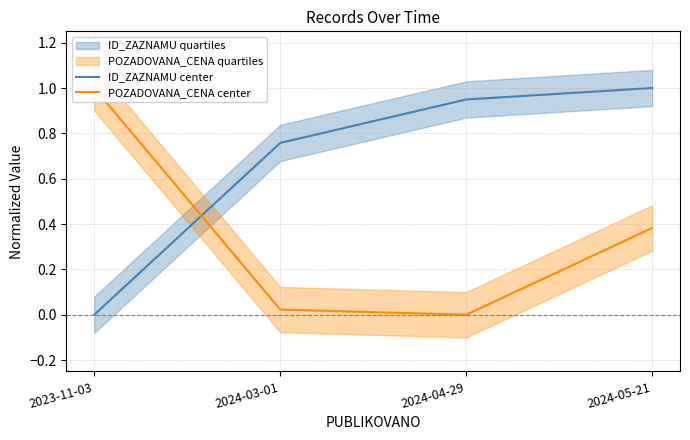

Which series has the largest total across all categories?

ID_ZAZNAMU center